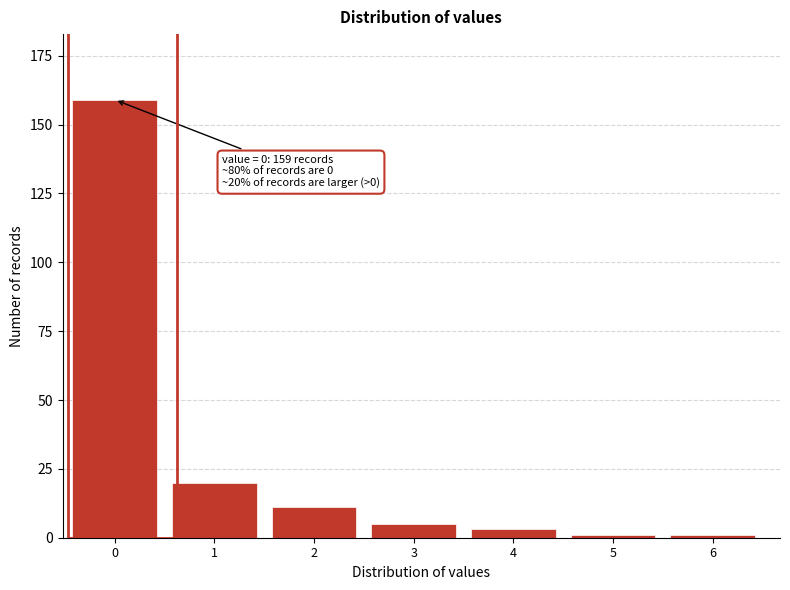

Reading right to left, list all the values displayed in this chart.

1	1	3	5	11	20	159